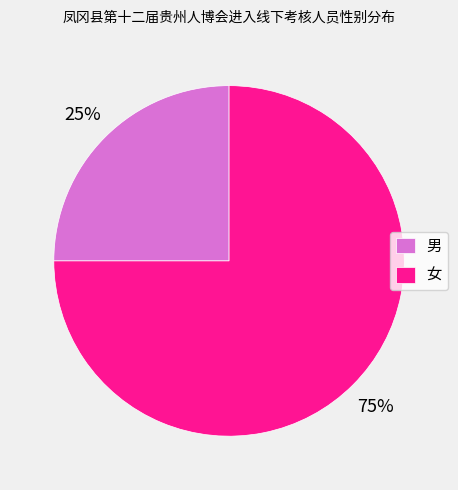

To the nearest percent, what portion does 男 represent?

25%